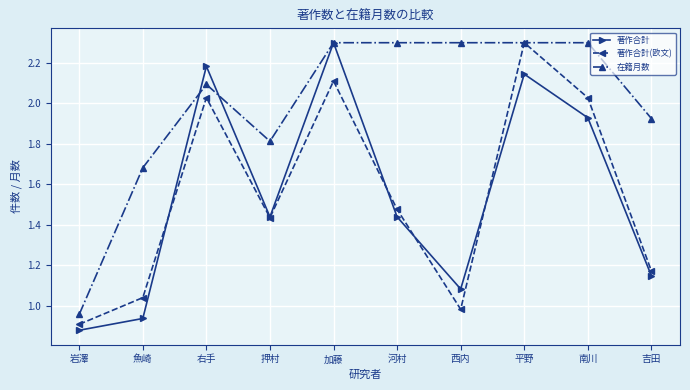

What is the approximate value of 在籍月数 at 加藤?

2.3